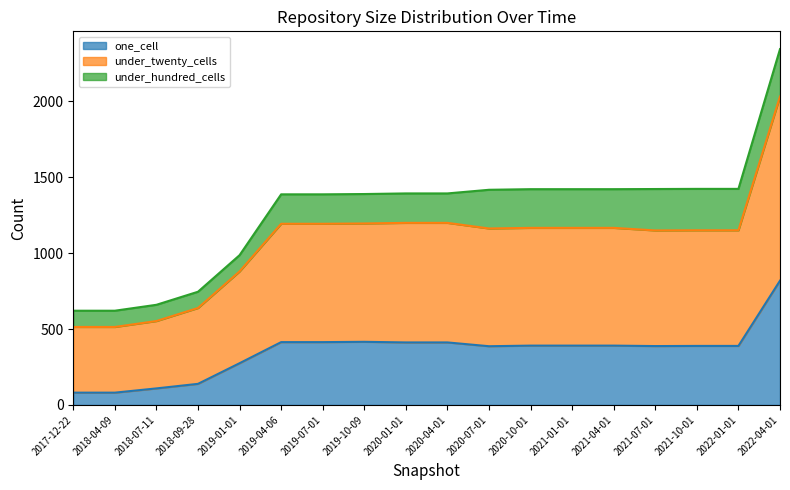

True or false: under_thousand_cells has a value of 0 at 2021-04-01.

True